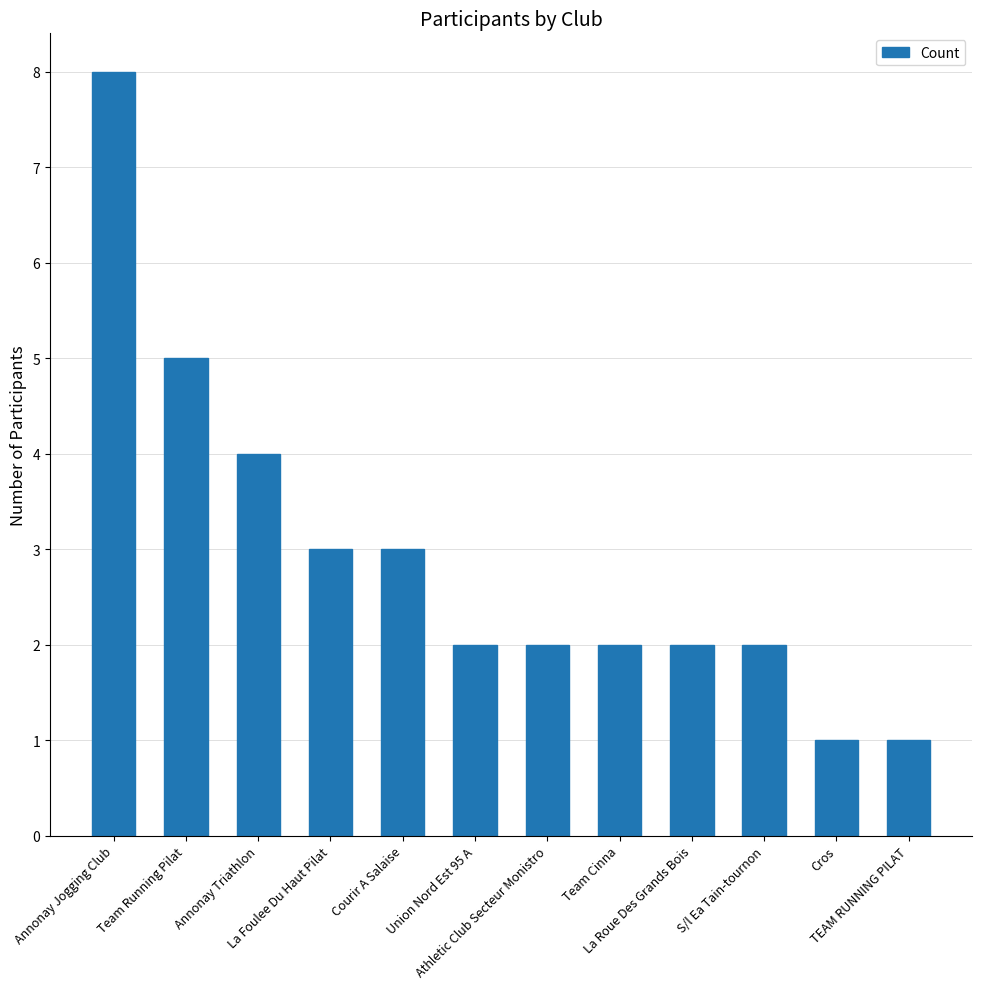

What is the label of the 2nd bar from the right?

Cros